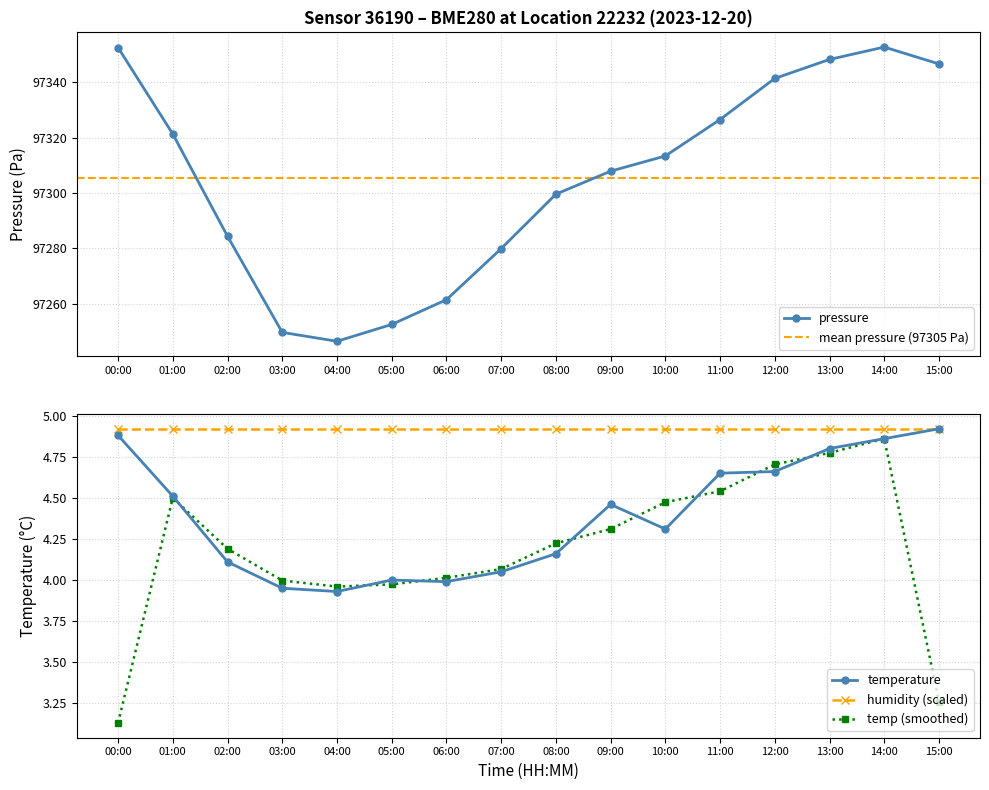

Which series has the widest spread of values?

pressure